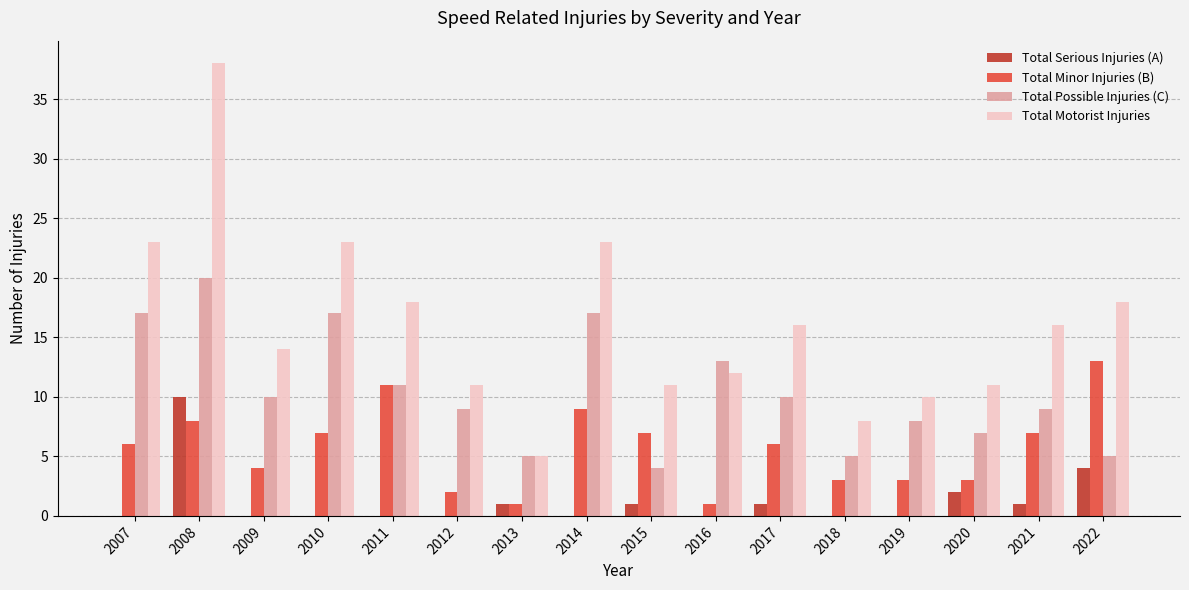

Which series has the largest total across all categories?

Total Motorist Injuries